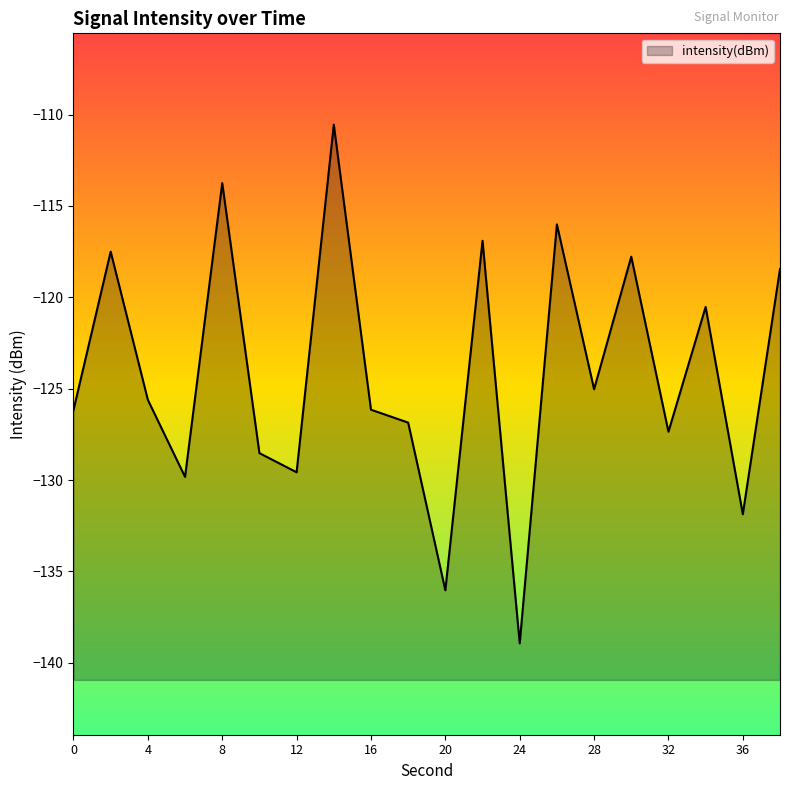

Rank the categories by value from highest to lowest.

14, 8, 26, 22, 2, 30, 38, 34, 28, 4, 16, 0, 18, 32, 10, 12, 6, 36, 20, 24